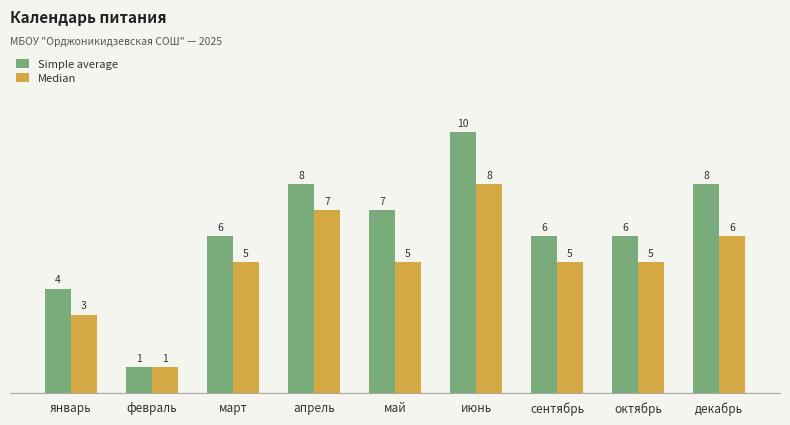

At which category does the chart reach its minimum across all series?

февраль